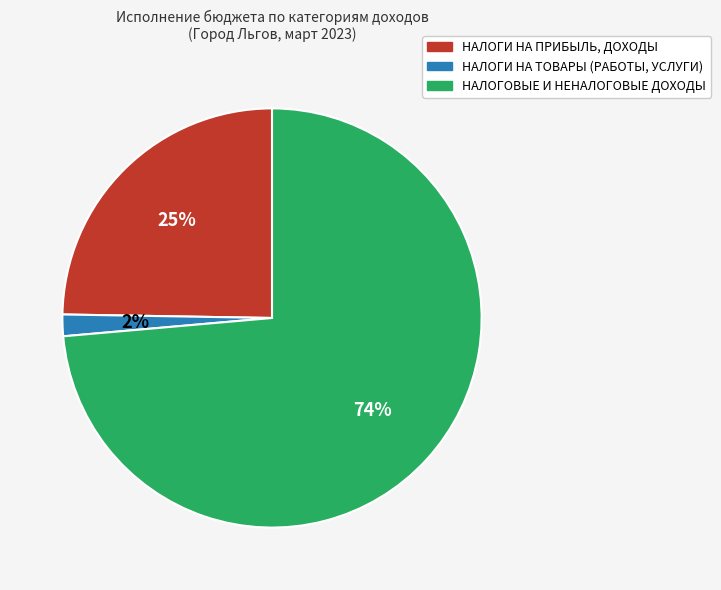

Between НАЛОГИ НА ПРИБЫЛЬ, ДОХОДЫ and НАЛОГИ НА ТОВАРЫ (РАБОТЫ, УСЛУГИ), which is larger?

НАЛОГИ НА ПРИБЫЛЬ, ДОХОДЫ